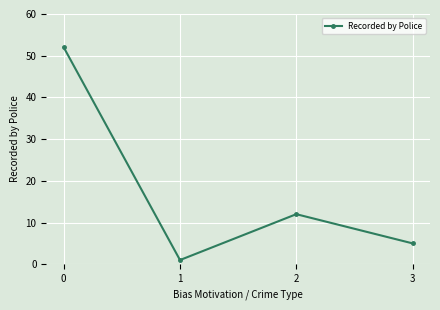

Reading right to left, what are all the values shown in this chart?

3=5	2=12	1=1	0=52